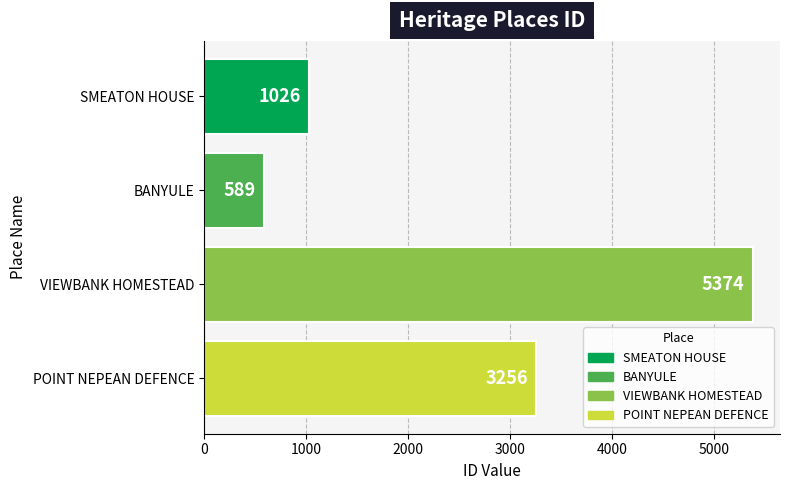

Which label corresponds to the smallest value in the chart?

BANYULE